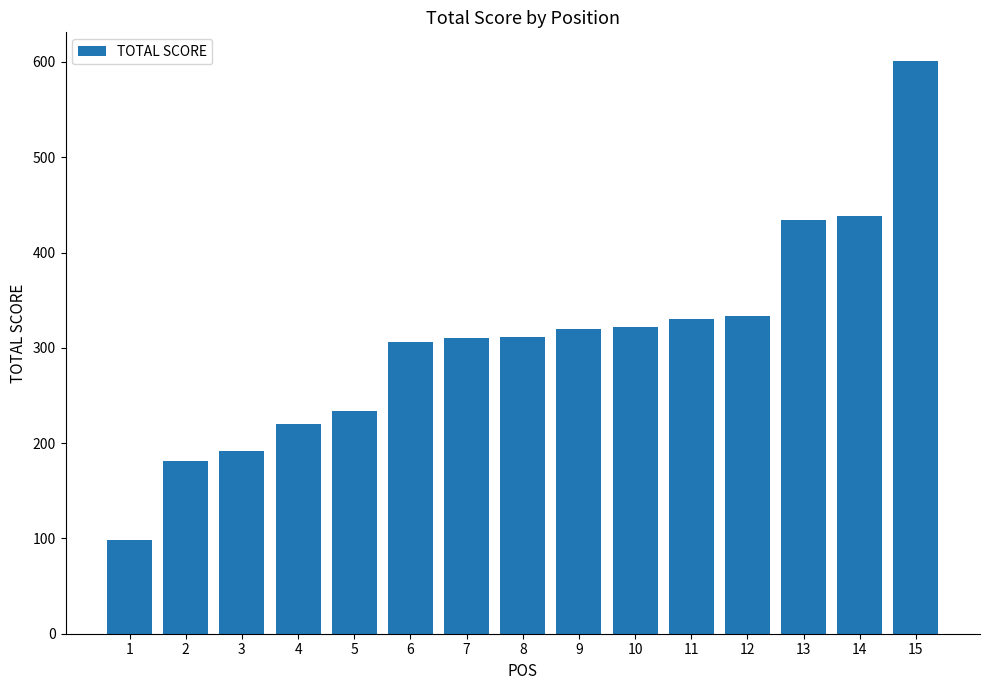

Approximately how many times larger is the value at 4 compared to 8?

0.7